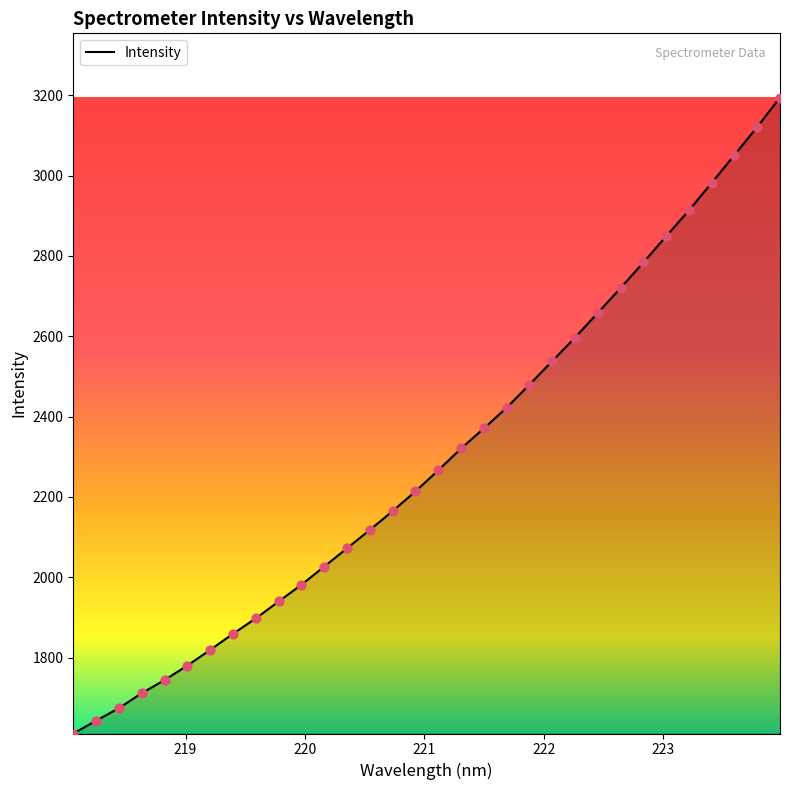

What is the smallest value displayed?

1611.2